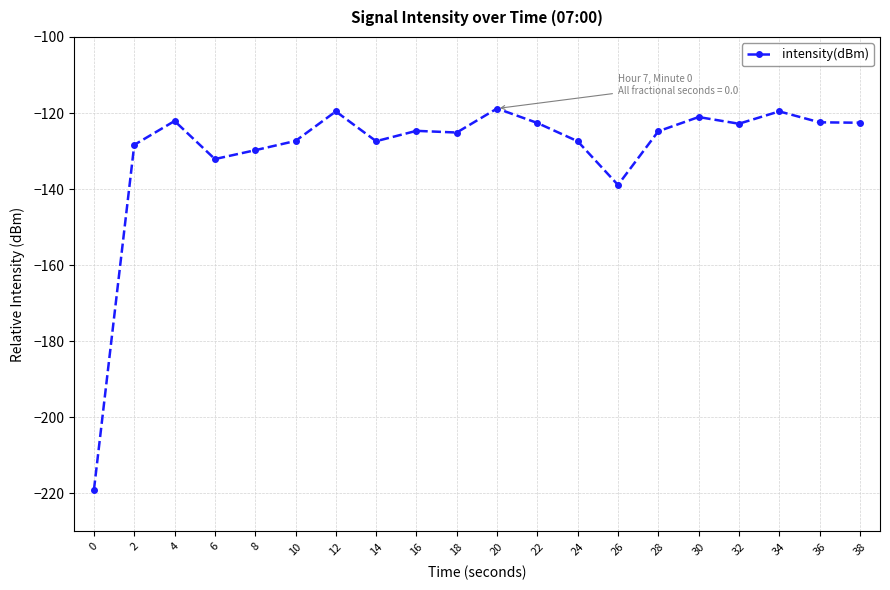

The value at 4 is -122.1. True or false?

True